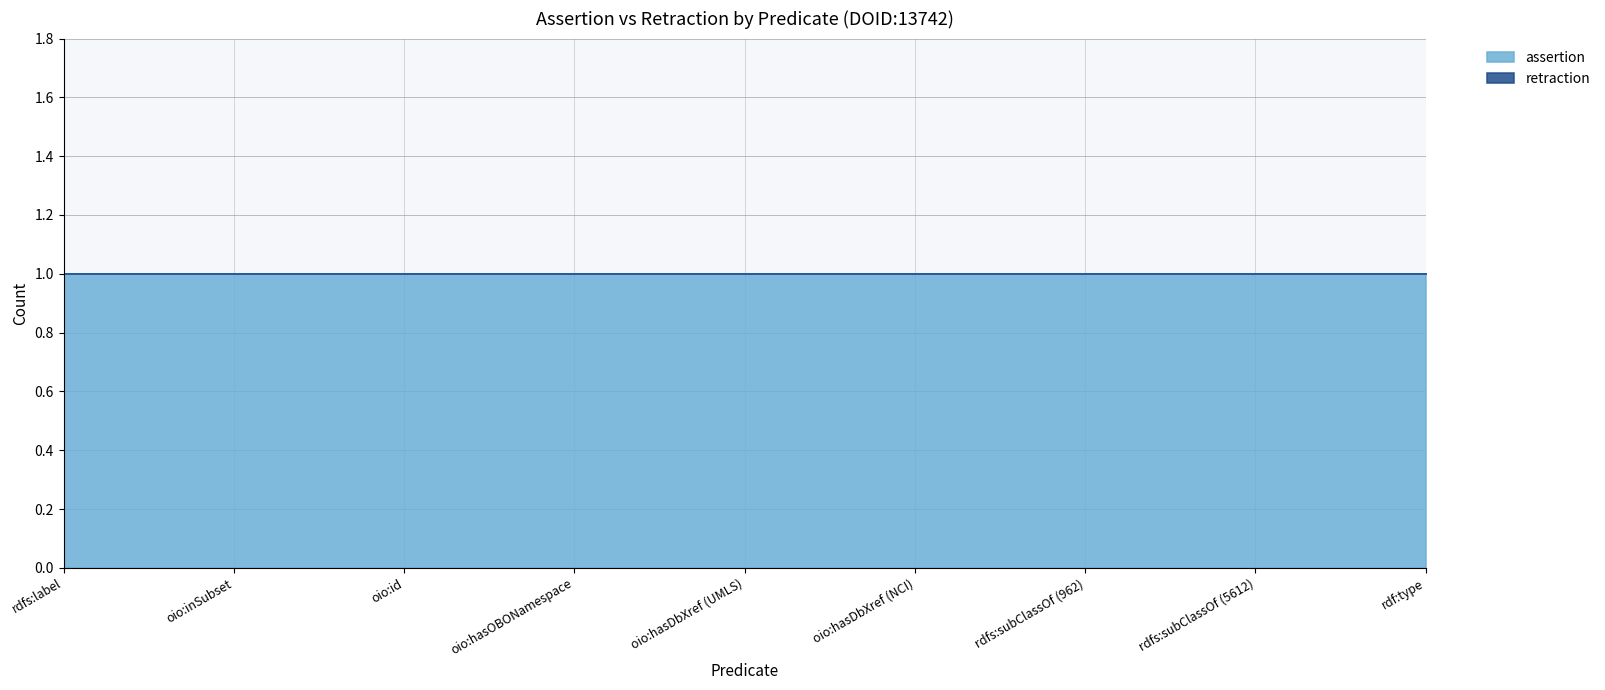

How many lines are shown in the chart?

2